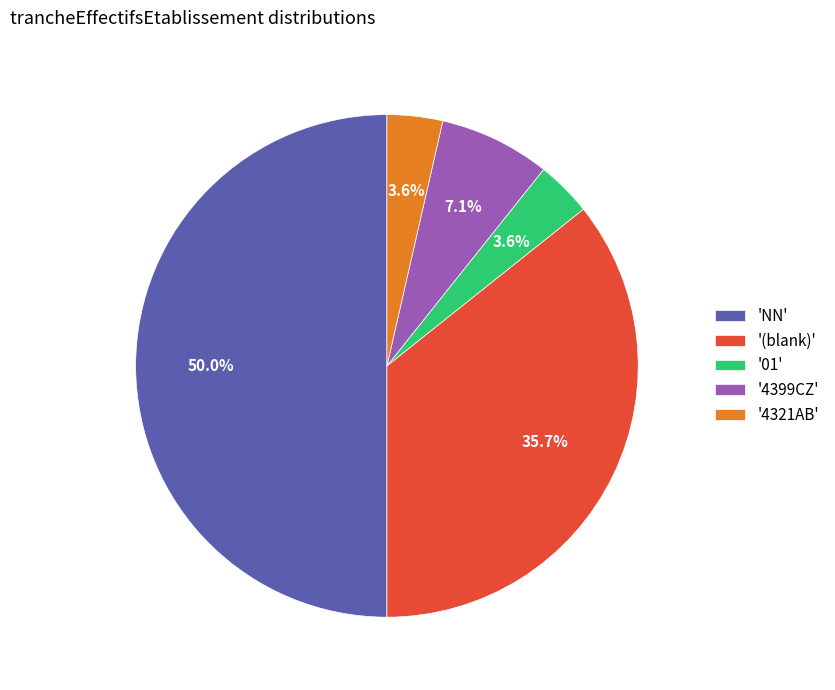

Does '01' account for over 50% of the chart?

No